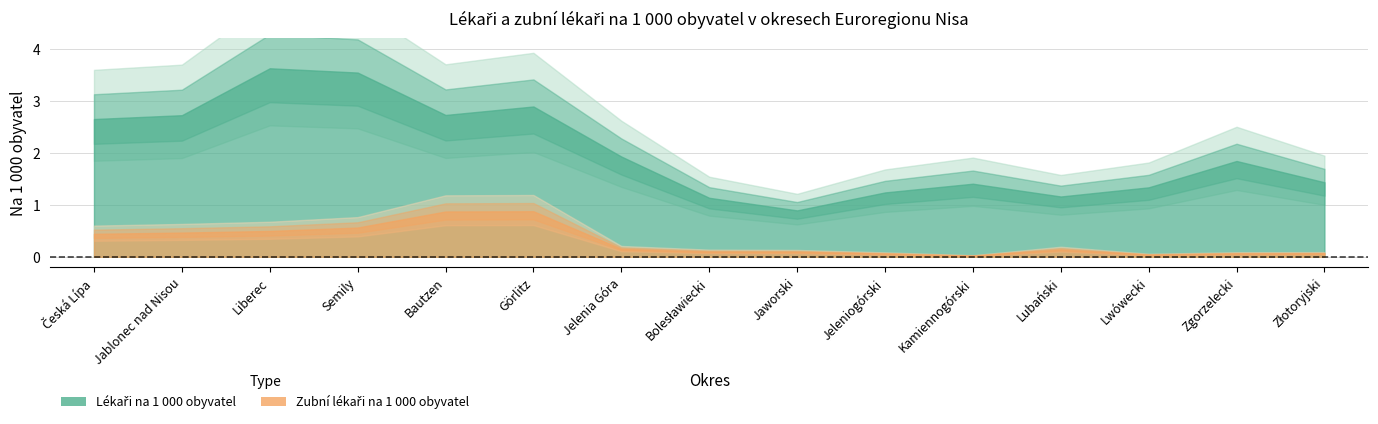

The Lékaři na 1 000 obyvatel series shows 1.2 at Jeleniogórski. True or false?

True